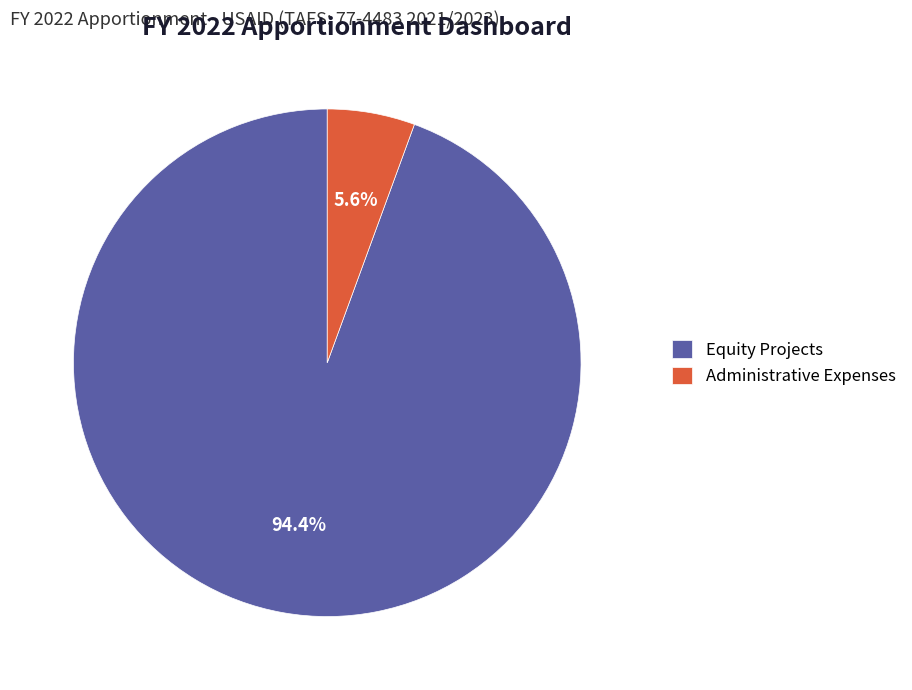

Is it true that Equity Projects is 99% of the pie?

False